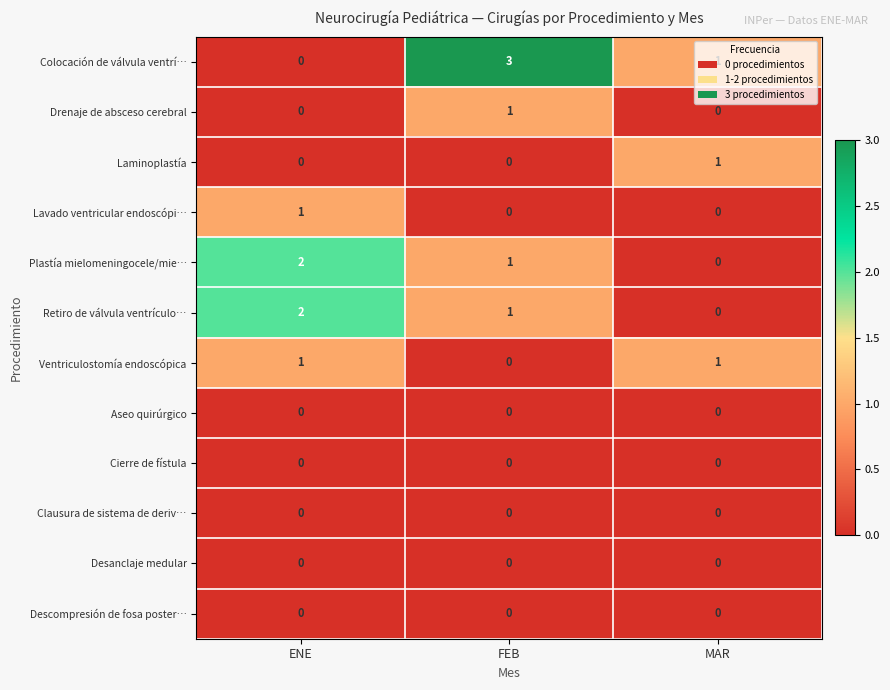

Which series has the widest spread of values?

Colocación de válvula ventrí…